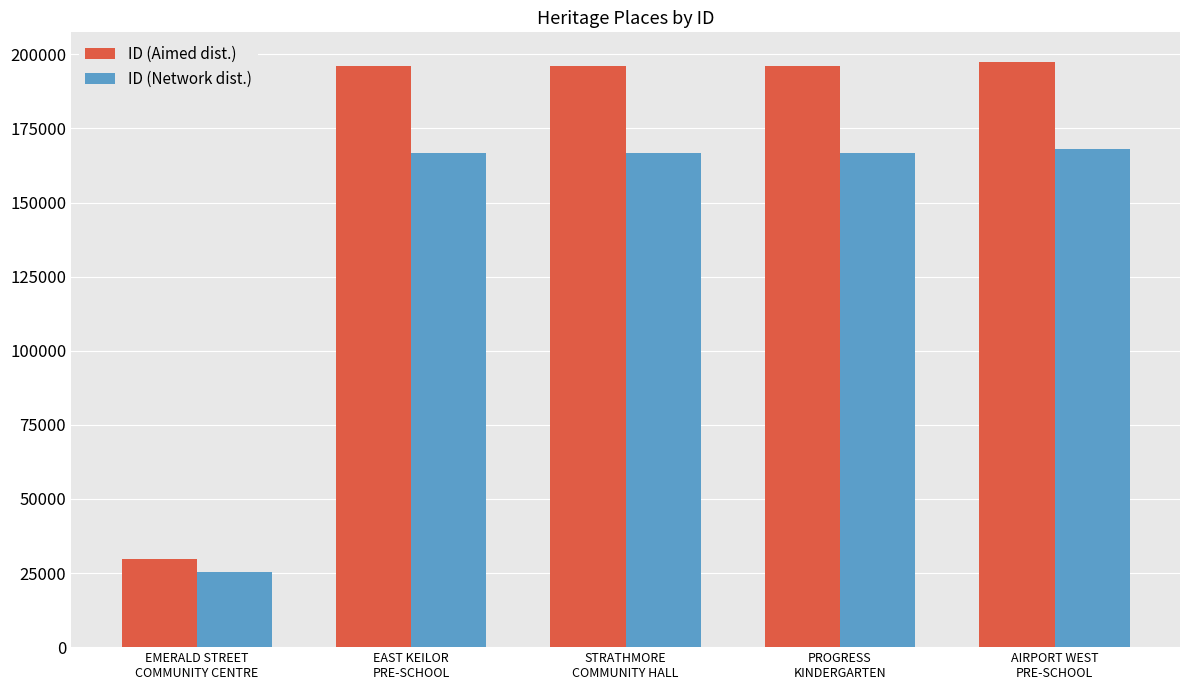

What position from the right is PROGRESS
KINDERGARTEN?

2